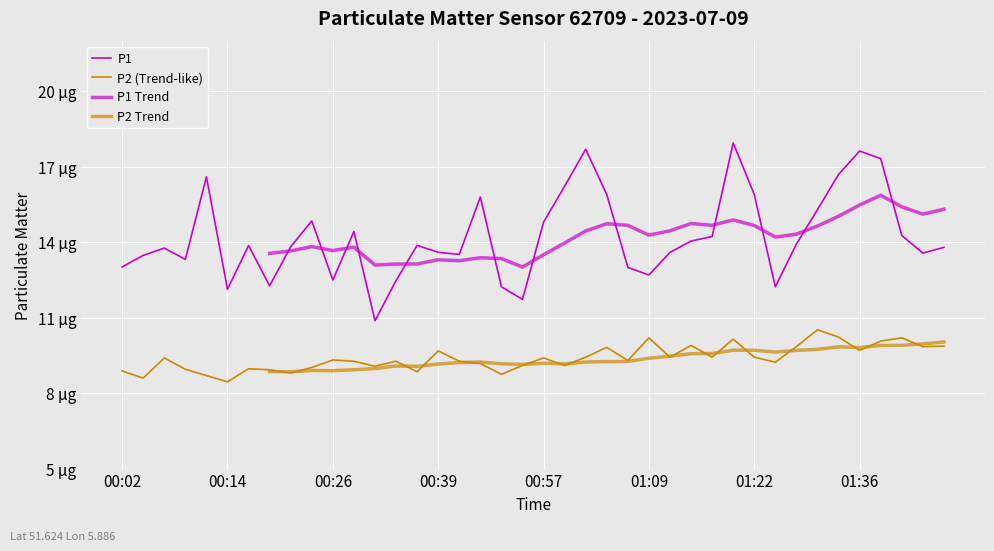

What are all the series names shown in the legend?

P1, P2 (Trend-like), P1 Trend, P2 Trend